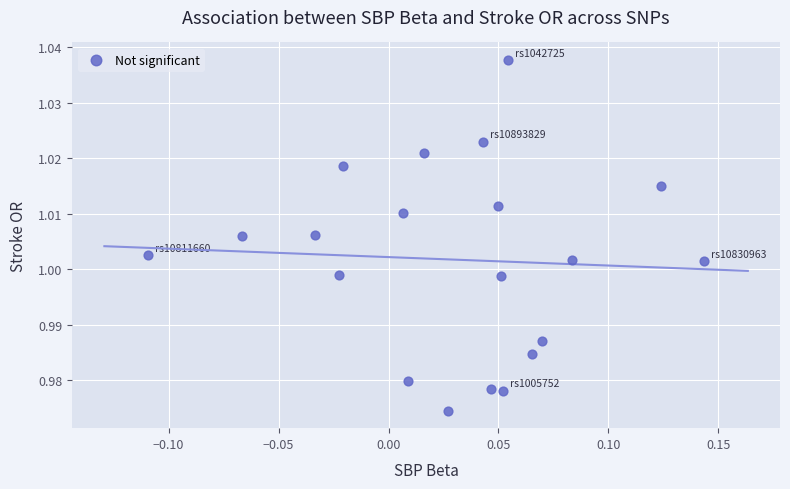

What is the range of X values (max minus min)?

0.3